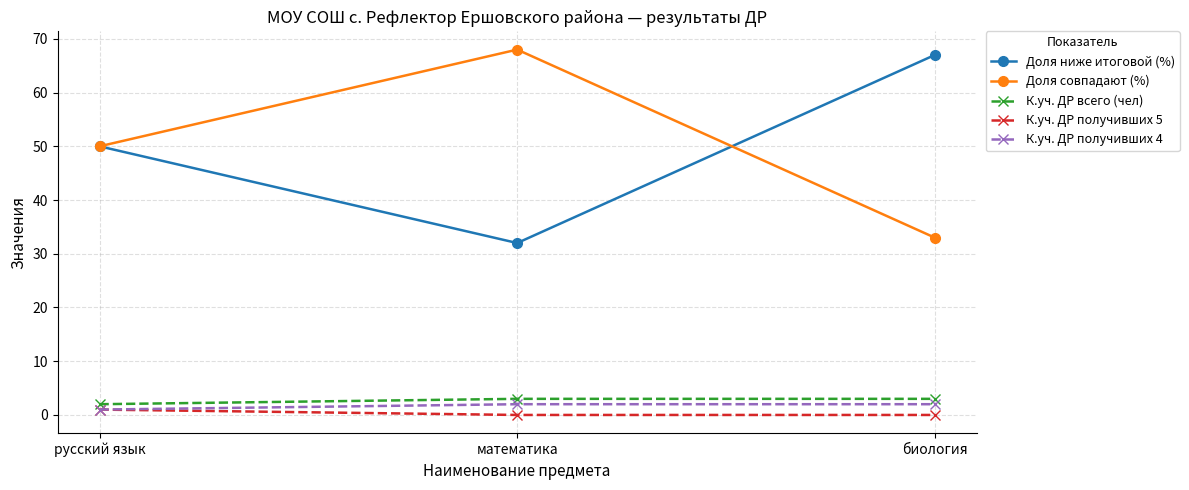

Reading left to right, what are all the values shown in this chart?

Доля ниже итоговой (%): 50	32	67
Доля совпадают (%): 50	68	33
К.уч. ДР всего (чел): 2	3	3
К.уч. ДР получивших 5: 1	0	0
К.уч. ДР получивших 4: 1	2	2